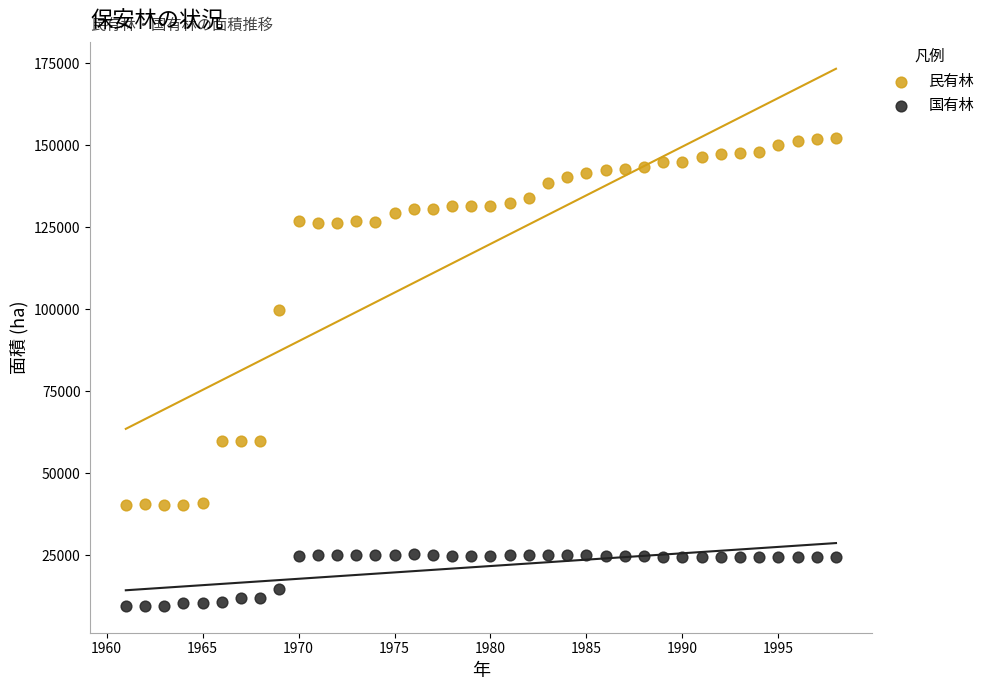

Which series contains the lowest Y value?

国有林